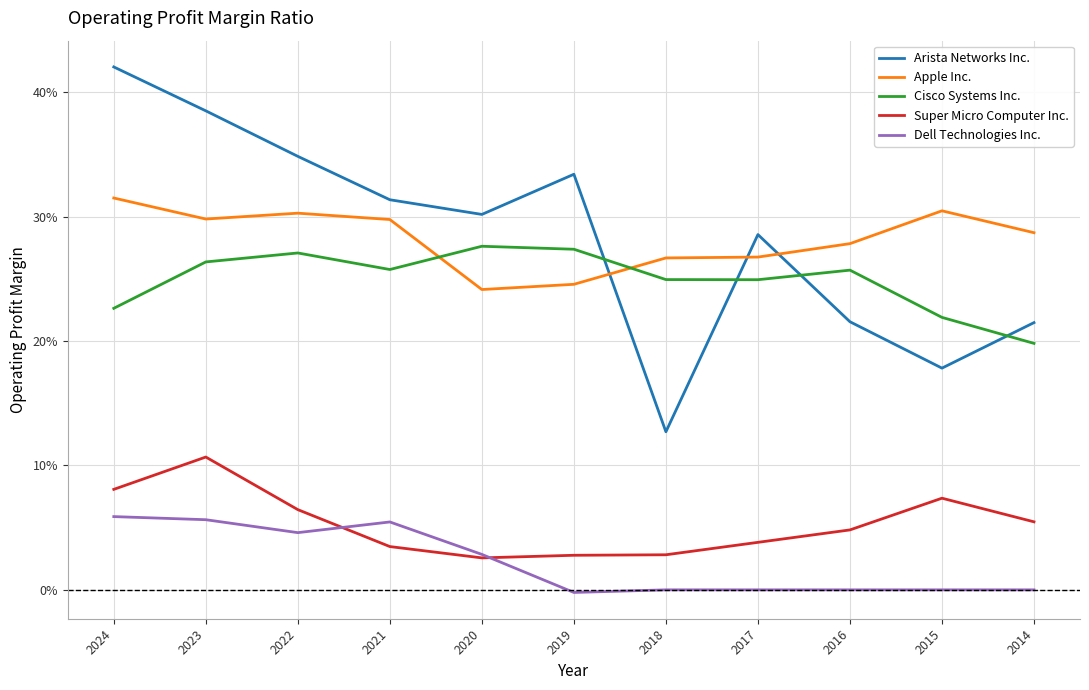

Does the chart display data point markers on the line(s)?

No